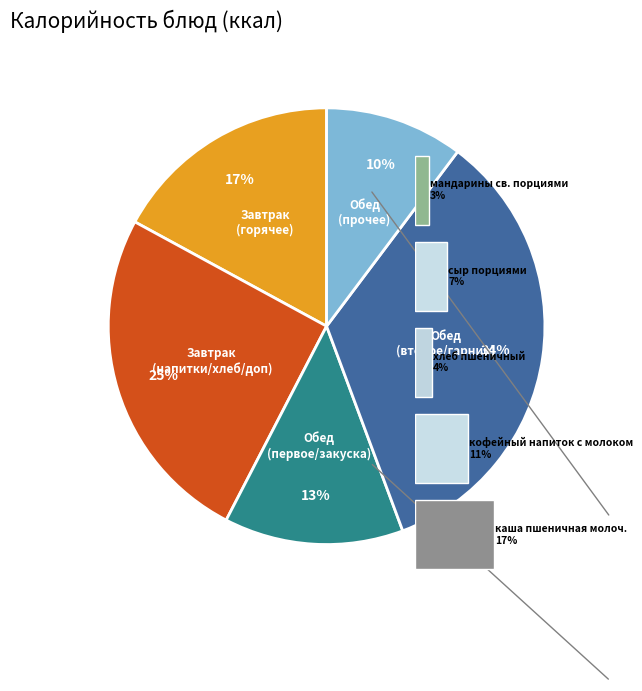

Is there a majority slice in this chart?

No